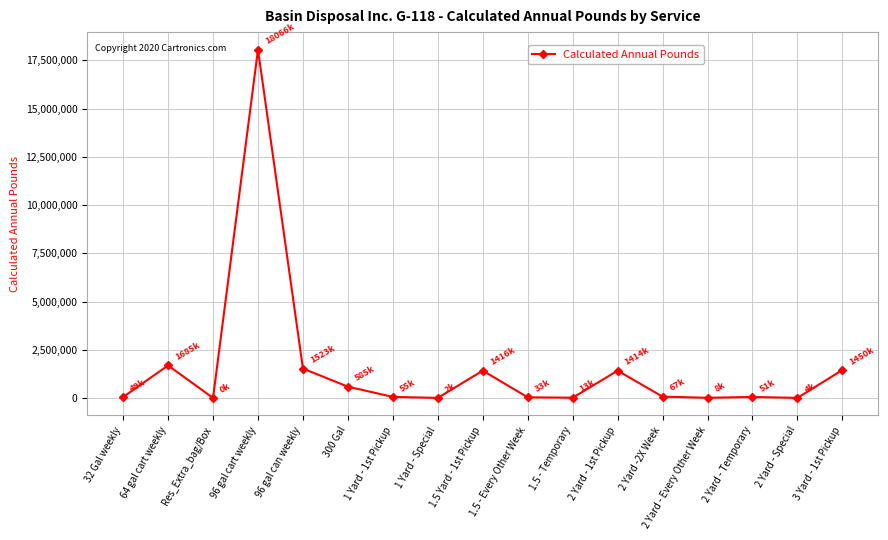

True or false: the data has more than 1 interior local peaks.

True